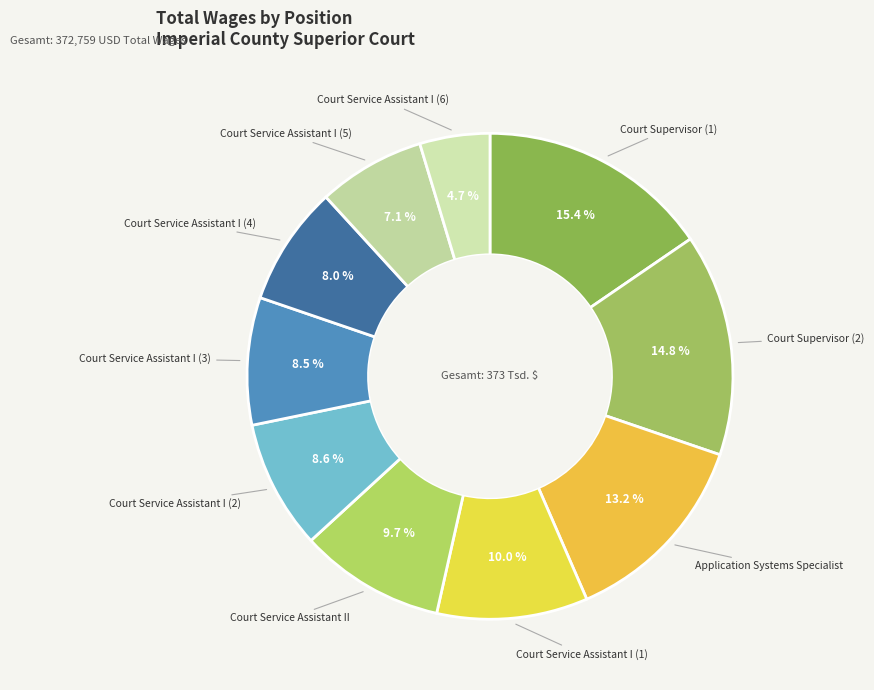

How many slices are in this pie chart?

10